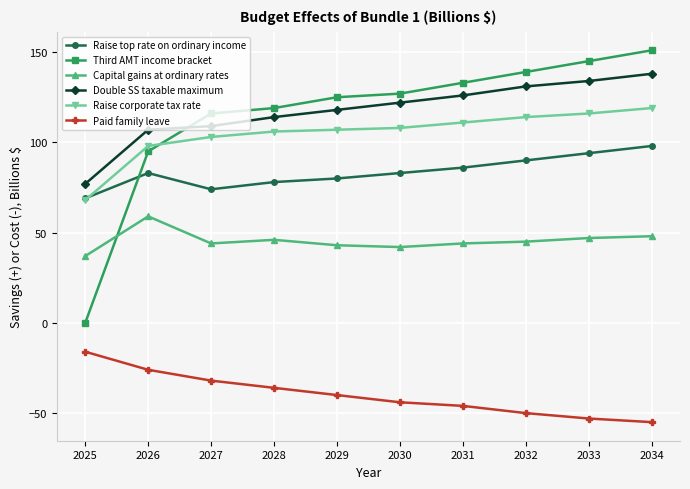

How many data points in Paid family leave are above -40?

4